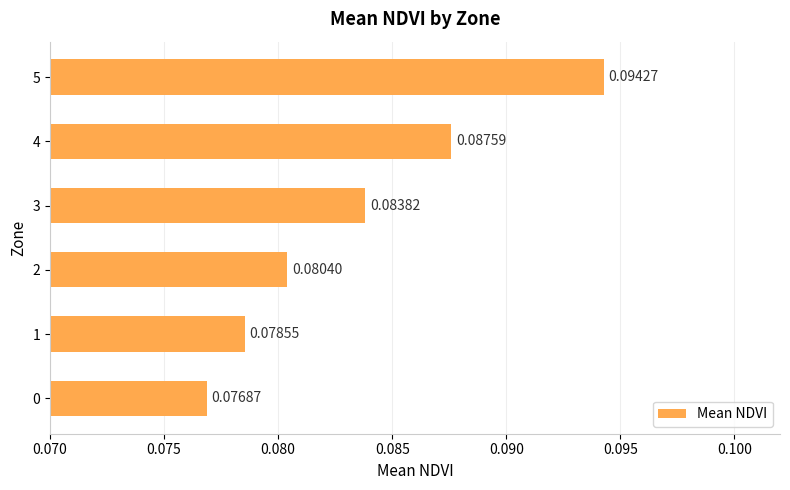

What is the sum of all values?

0.5